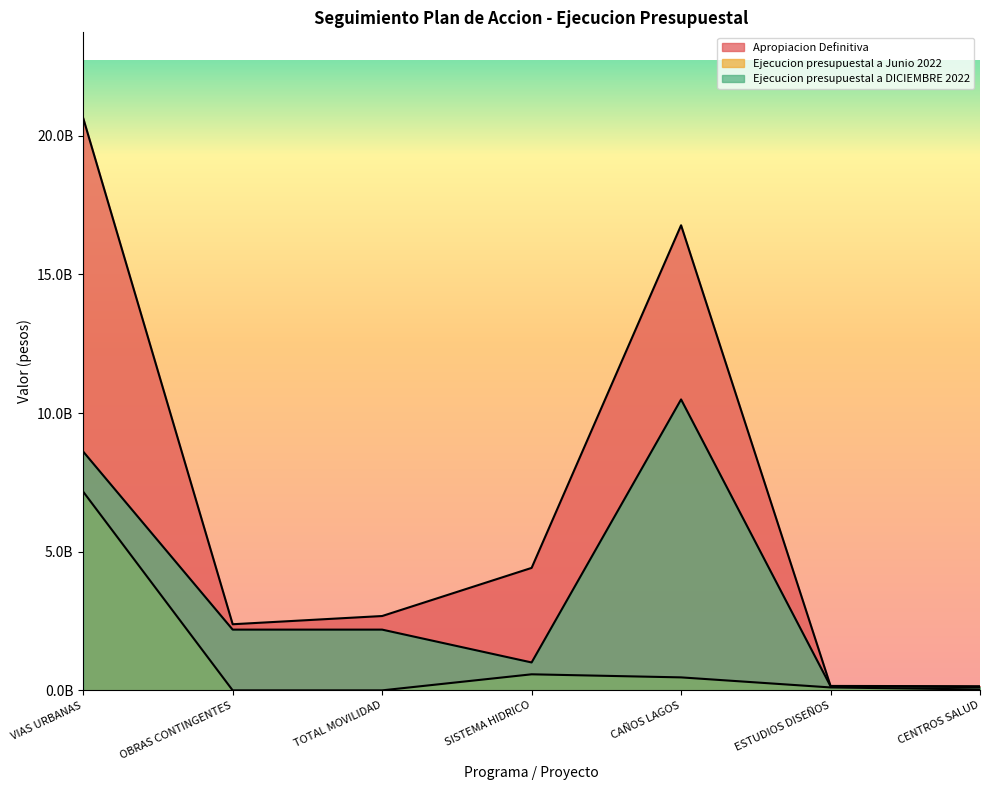

What is the label of the 1st point from the right?

CENTROS SALUD